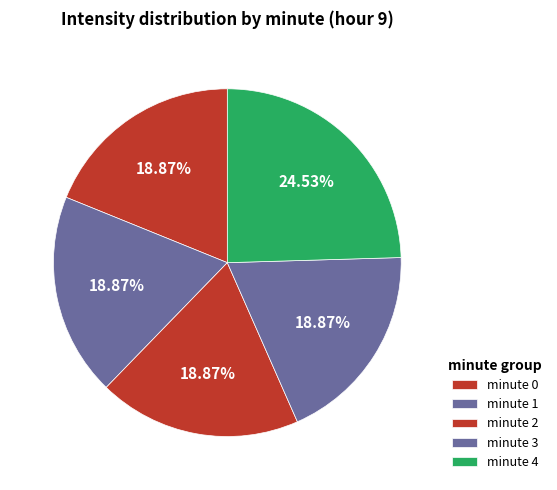

To the nearest percent, what is the average slice percentage?

20%